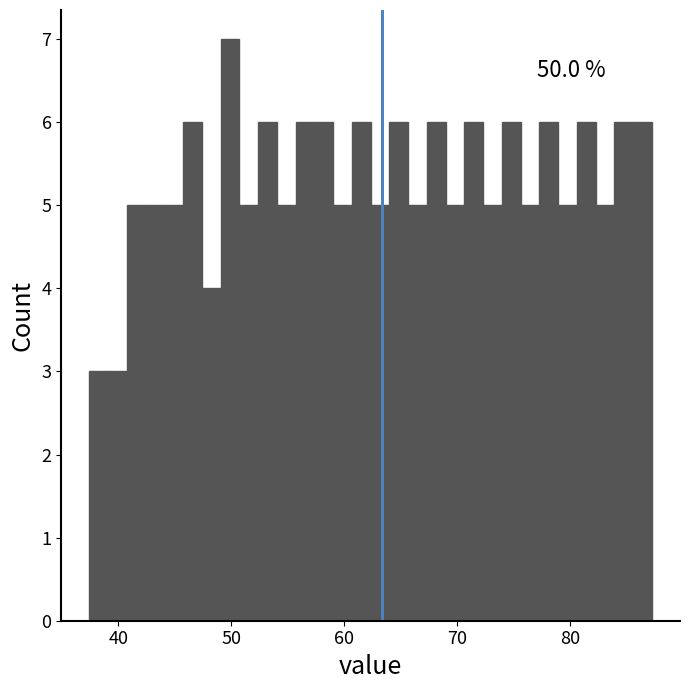

Read against the x-axis, roughly where is the centre of the tallest bar?

50